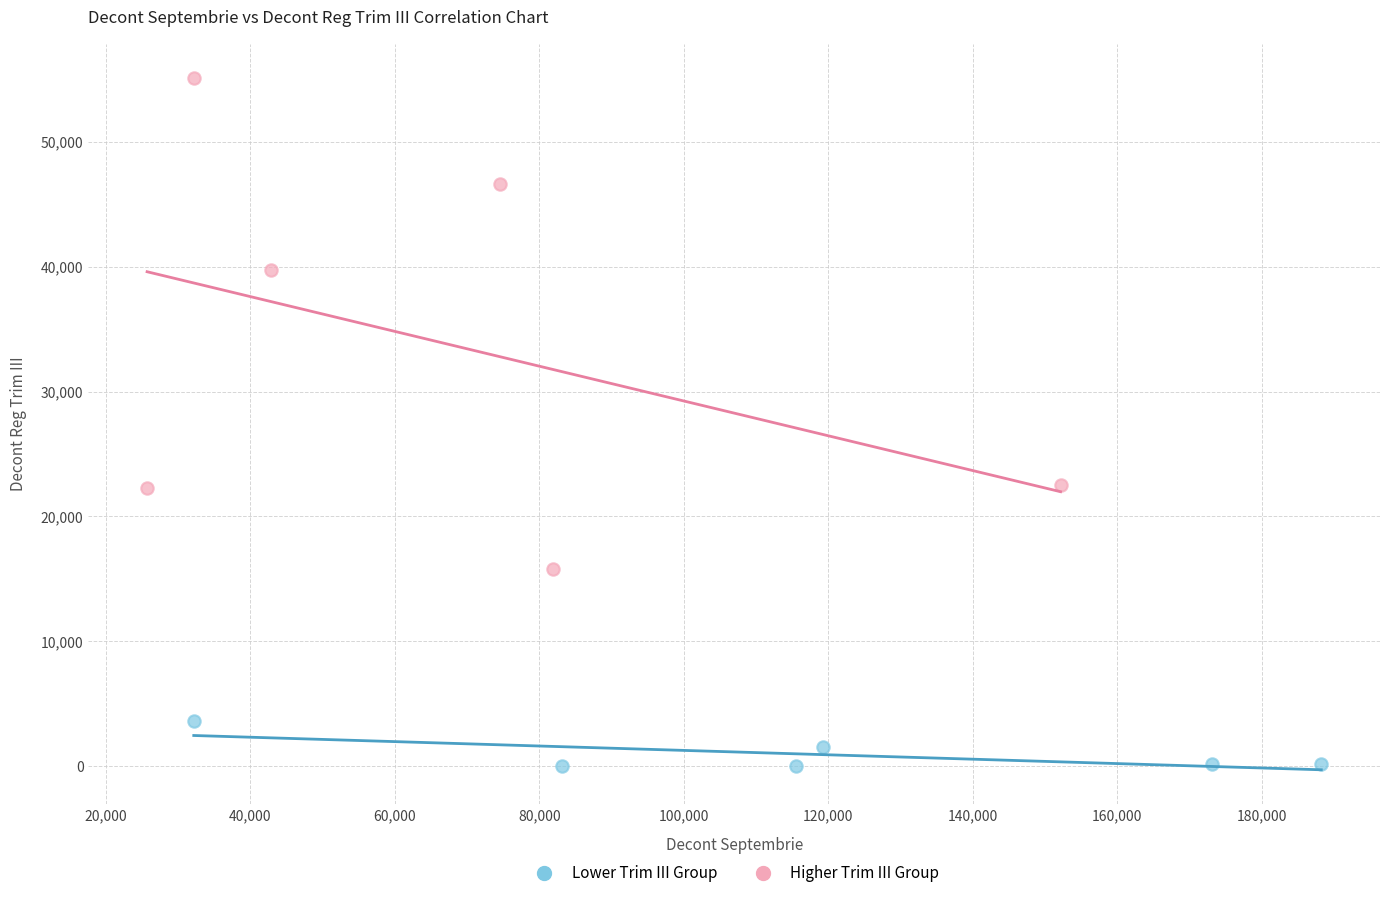

Which series has the widest spread of Y values?

Higher Trim III Group